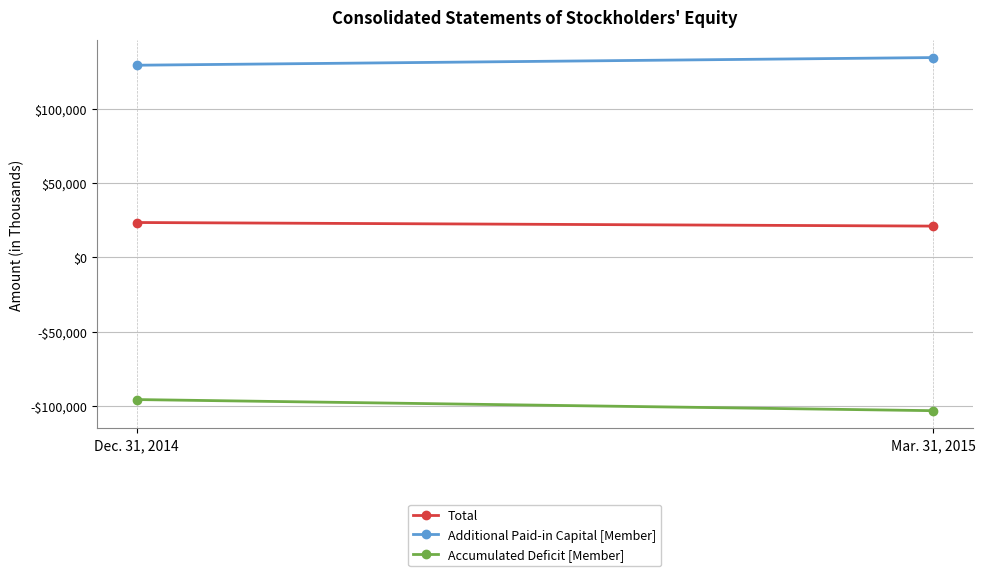

What are all the series names shown in the legend?

Total, Additional Paid-in Capital [Member], Accumulated Deficit [Member]